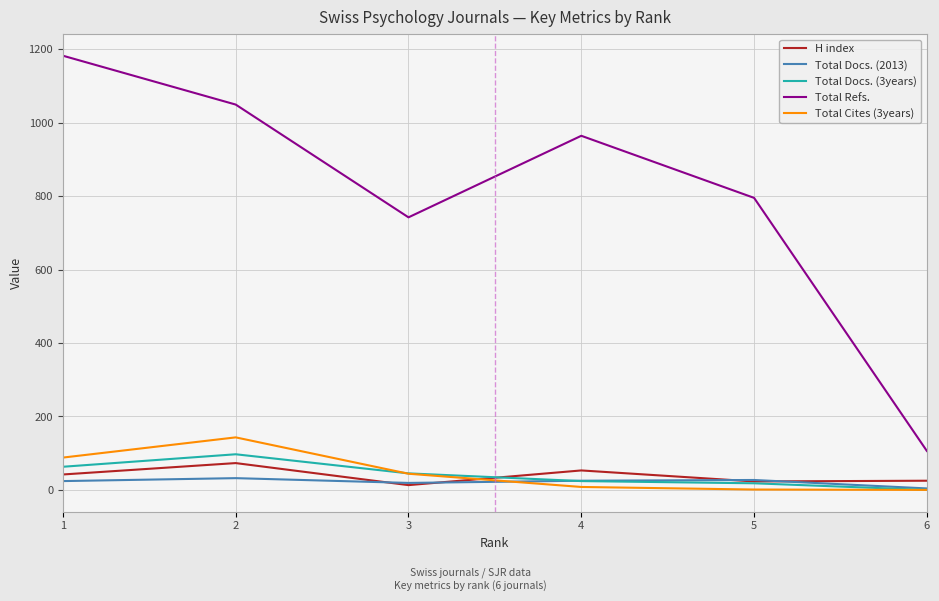

List the labels in order of Total Refs. value, smallest first.

6, 3, 5, 4, 2, 1